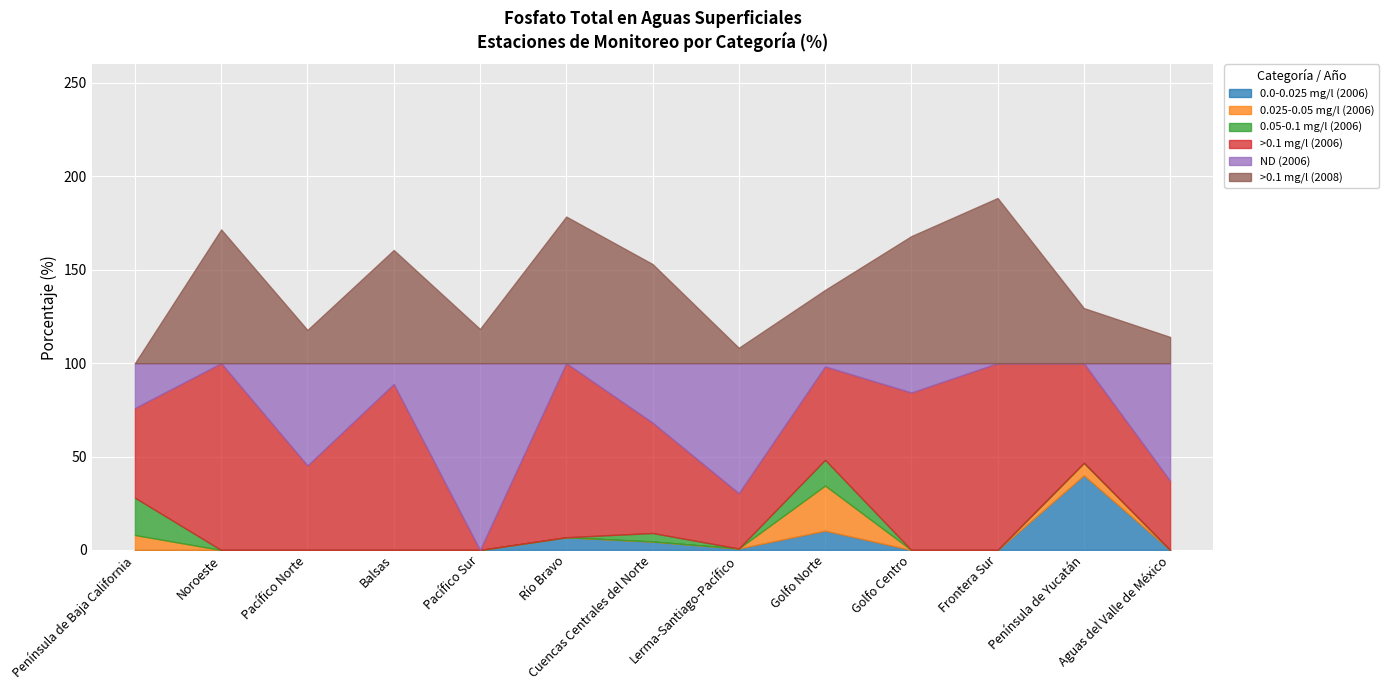

Count the number of categories in the chart.

13